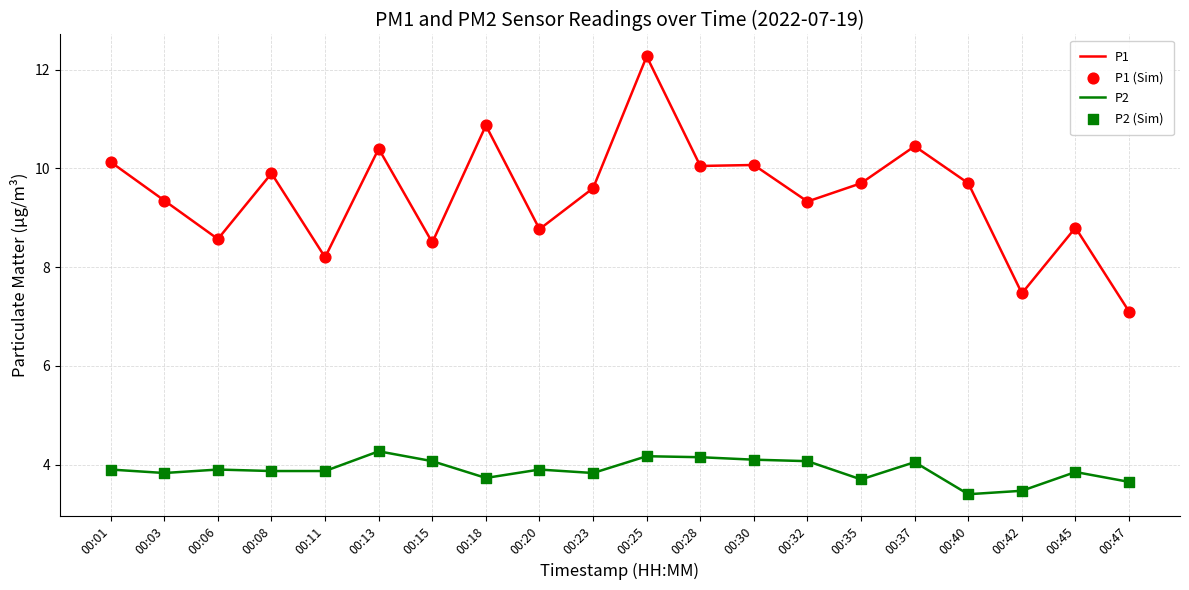

What is the total value across all series at 00:35?

13.4